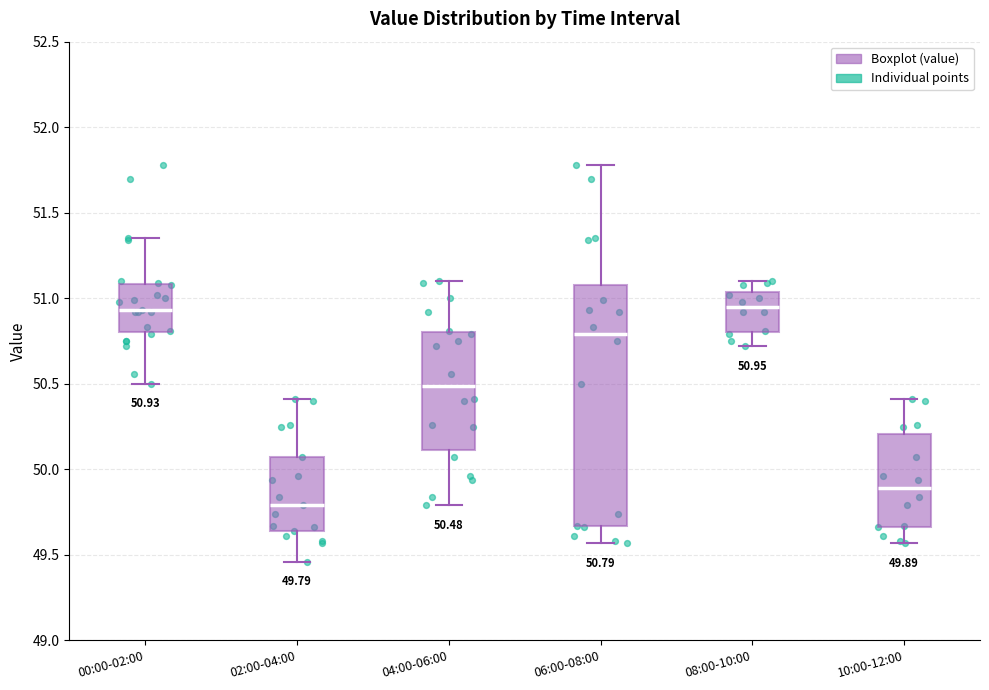

Which box is the tallest, from its lower edge to its upper edge?

06:00-08:00